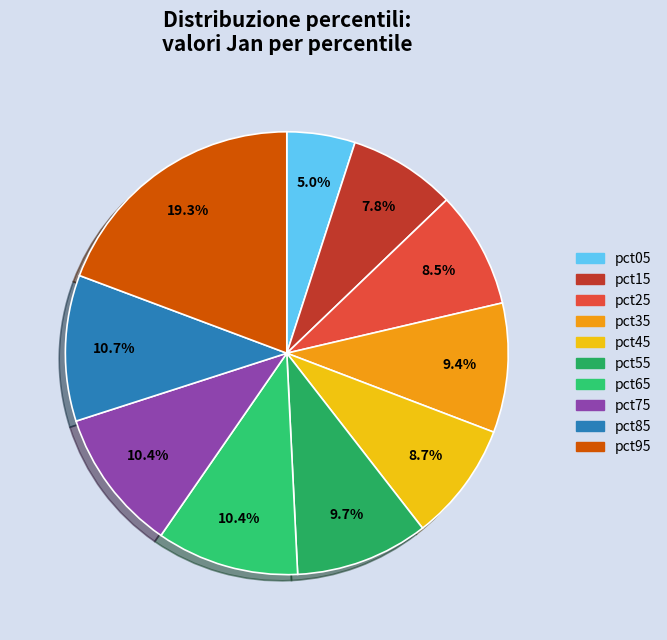

Does pct95 account for over 50% of the chart?

No